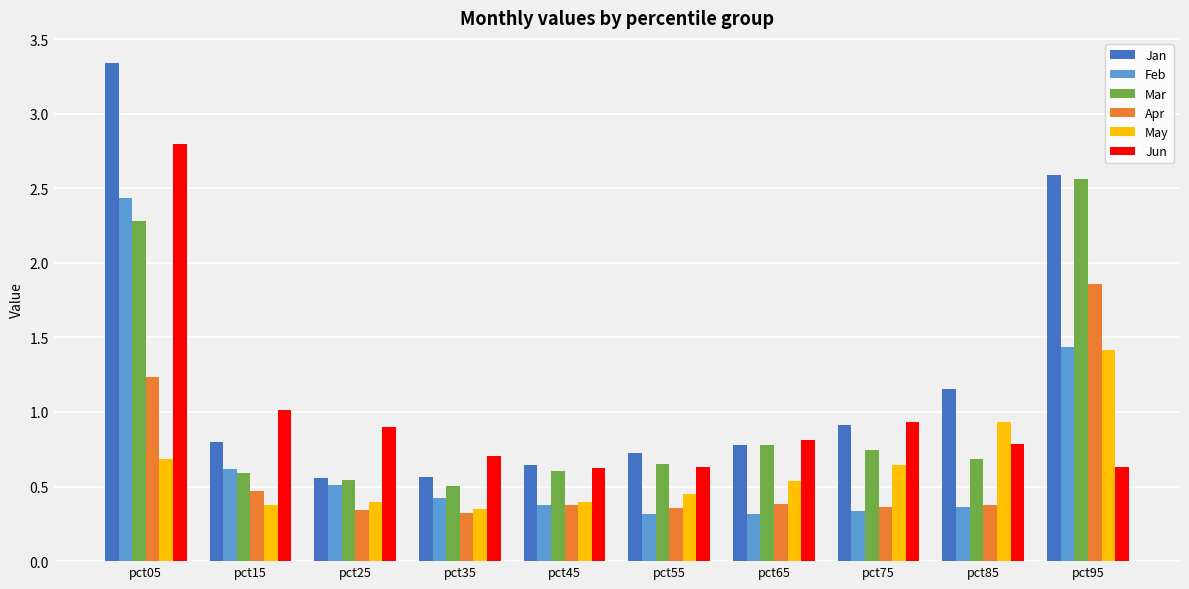

The value of Apr at pct45 is 0.4. True or false?

True